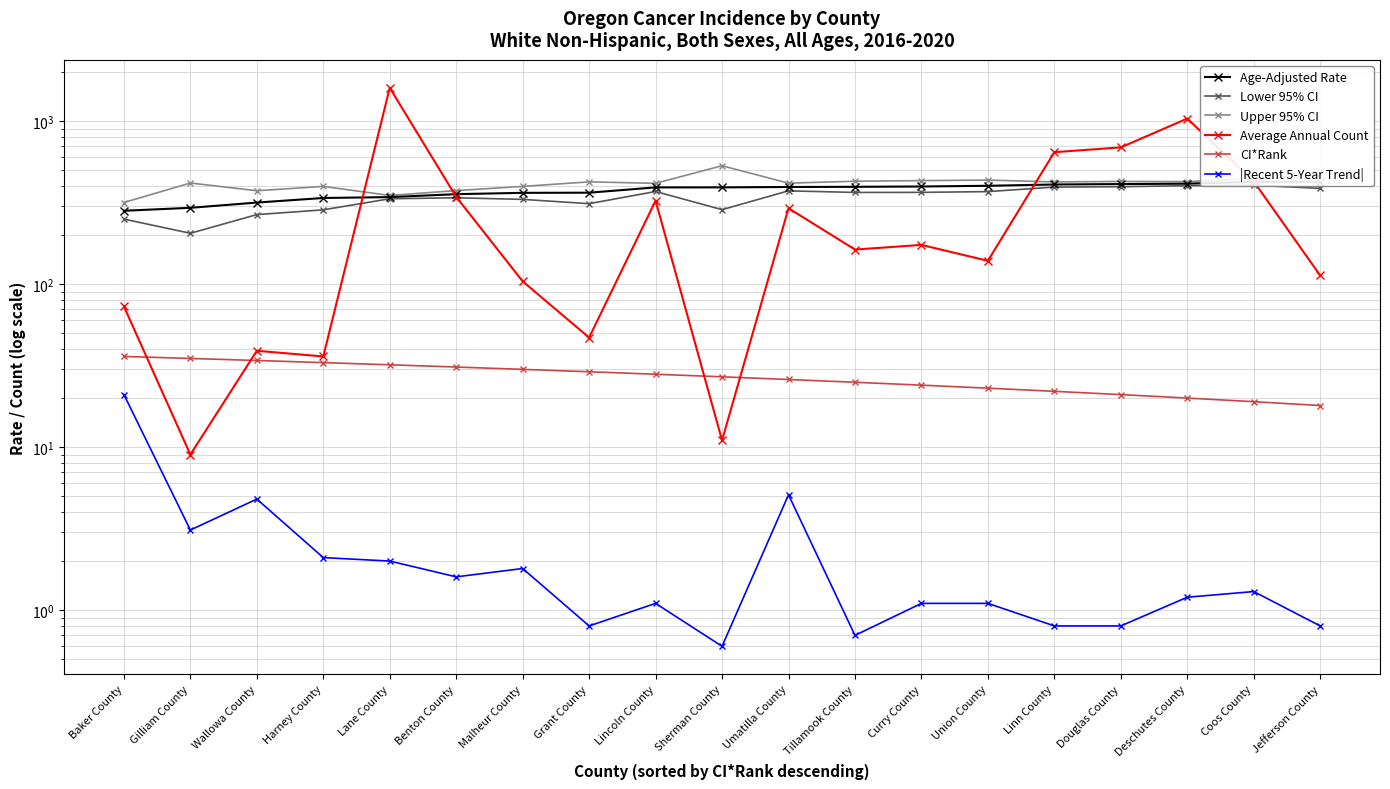

How many values in the CI*Rank series are below 27?

9